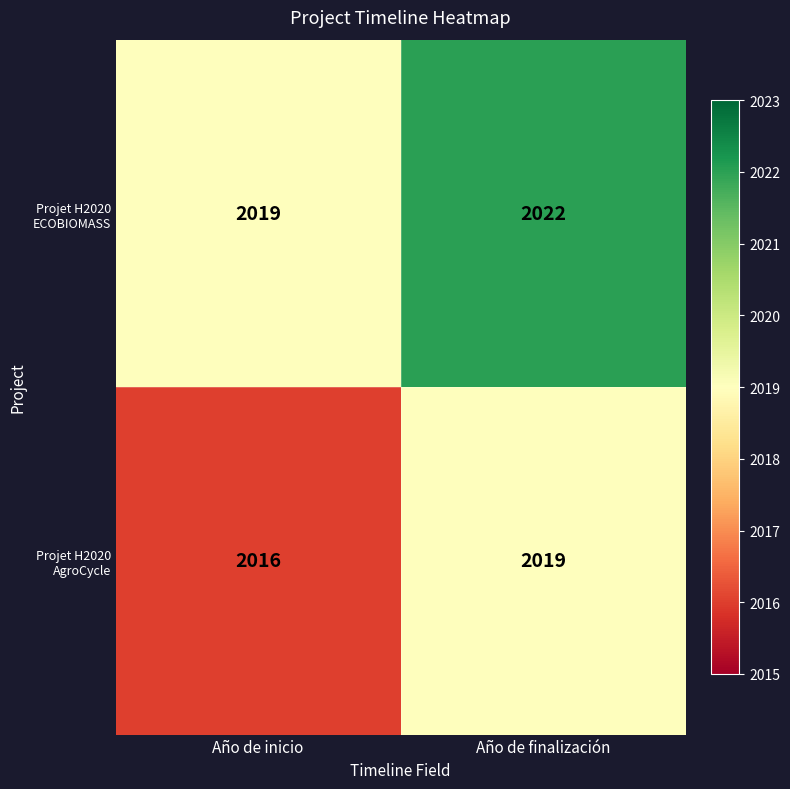

Count the number of categories in the chart.

2